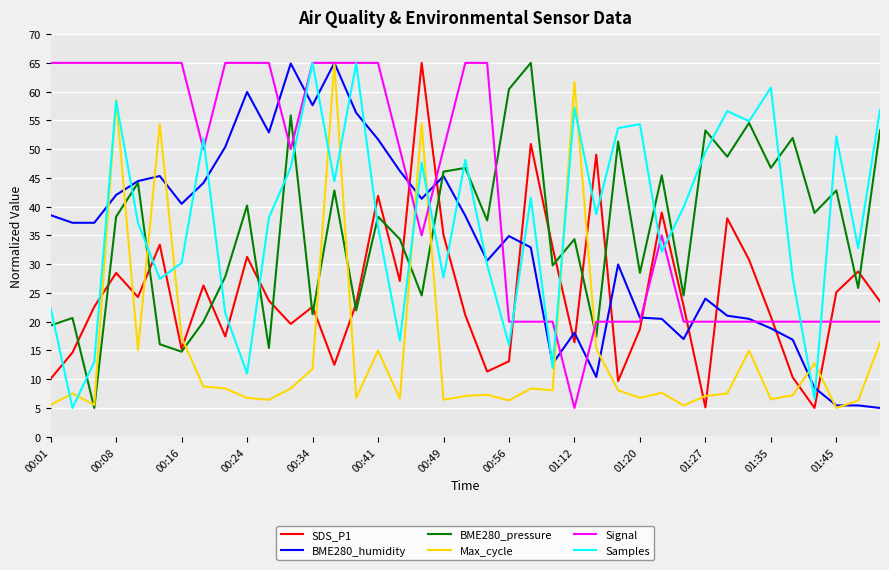

What is the maximum value for Samples?

65.0